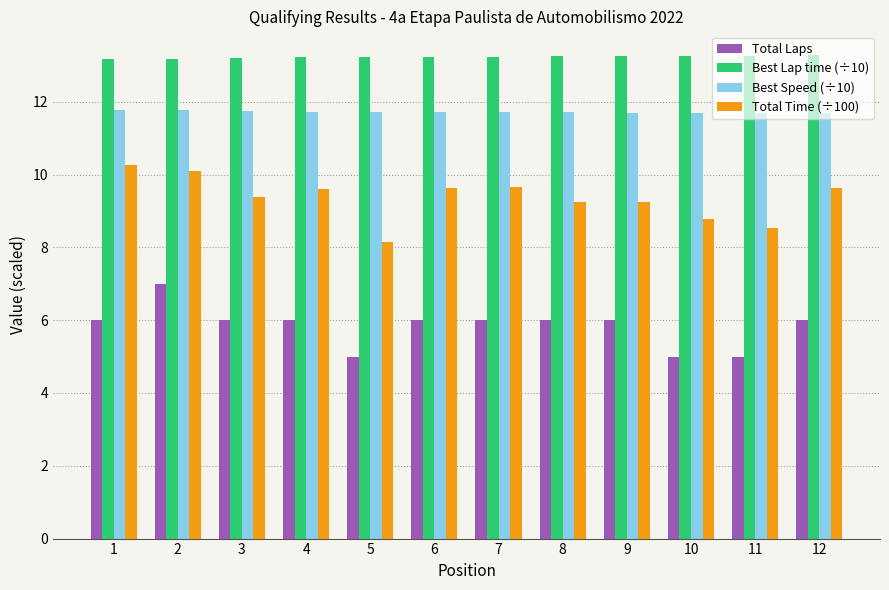

The Best Speed (÷10) series shows 11.7 at 8. True or false?

True